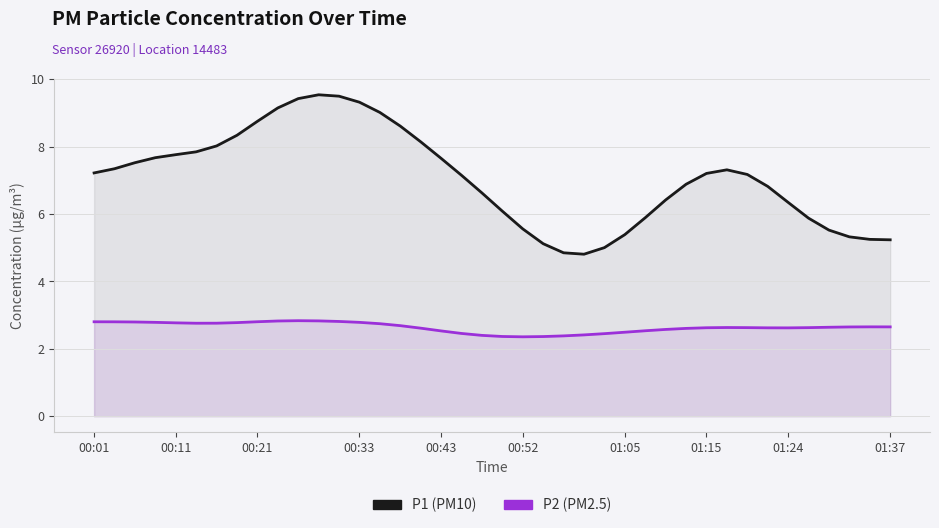

True or false: P2 (PM2.5) and P1 (PM10) intersect in this chart.

False